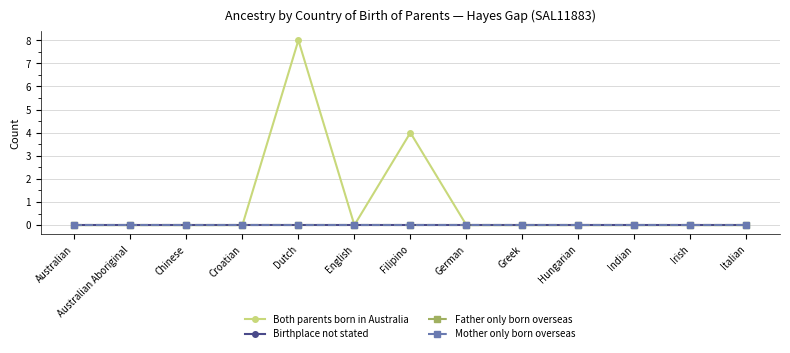

Is this an area chart (filled region under the line)?

No